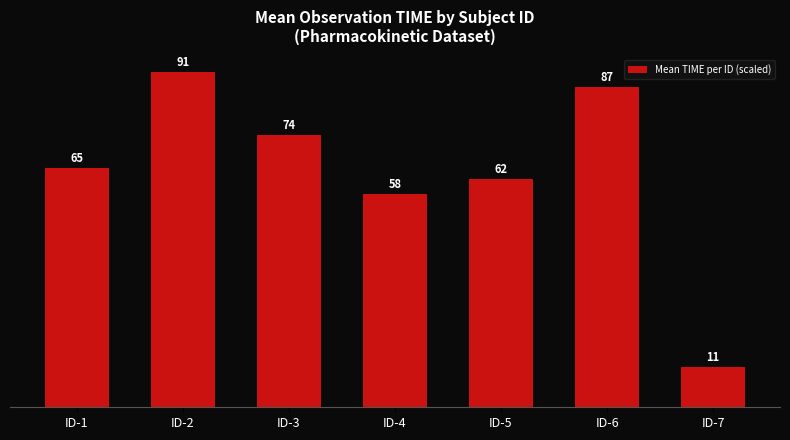

Reading left to right, transcribe all the data shown in this chart.

ID-1=65	ID-2=91	ID-3=74	ID-4=58	ID-5=62	ID-6=87	ID-7=11